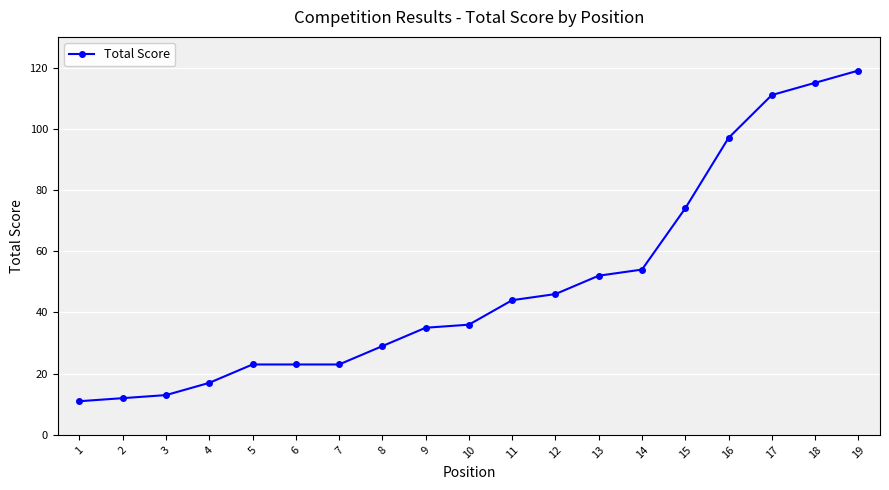

What is the maximum value shown in the chart?

119